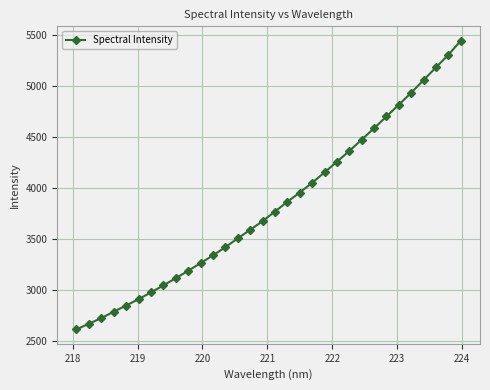

What is the greatest value displayed?

5445.9